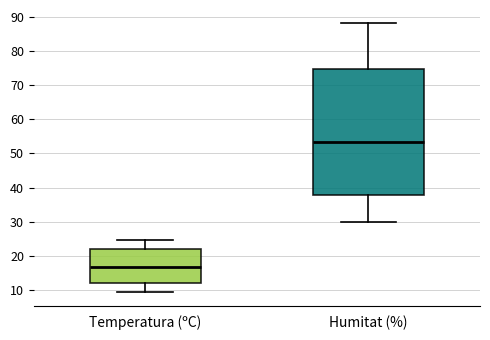

Where does the lower whisker of the box for Humitat (%) end on the y-axis? The values are not printed on the chart, so give them approximately, as read against the axis.

30